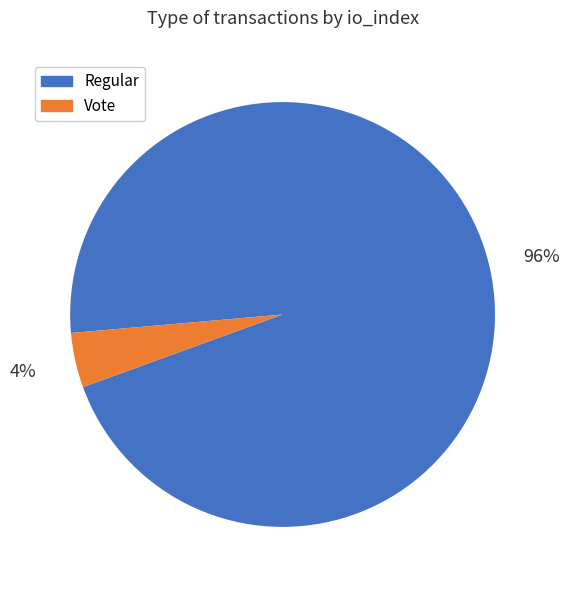

To the nearest percent, what is the average slice percentage?

50%